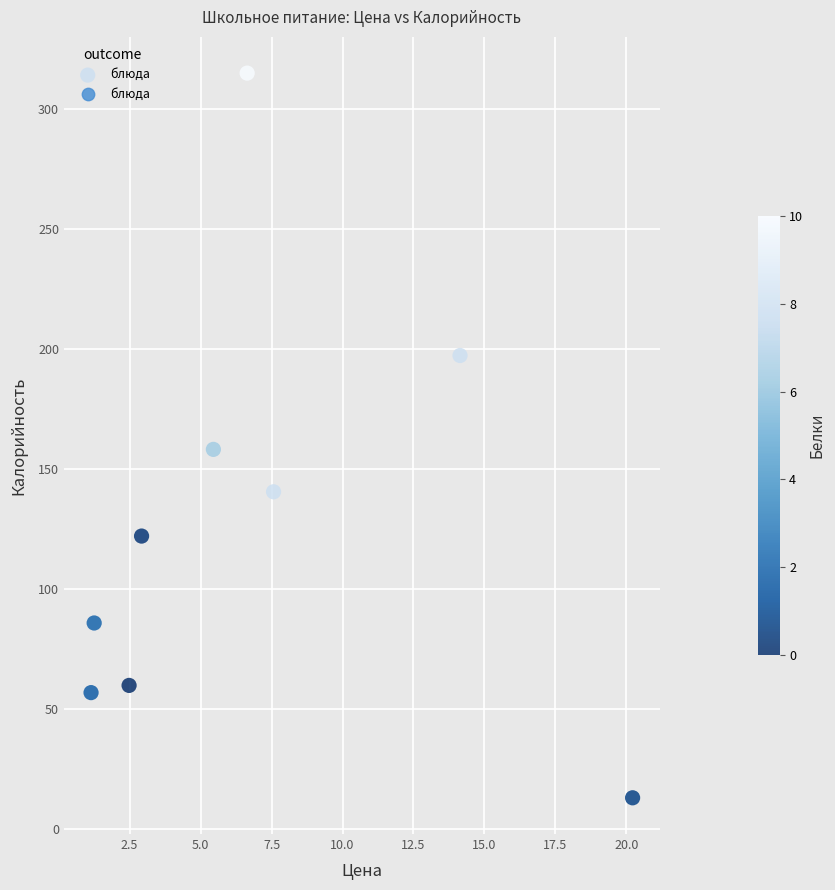

What is the range of X values (max minus min)?

19.1